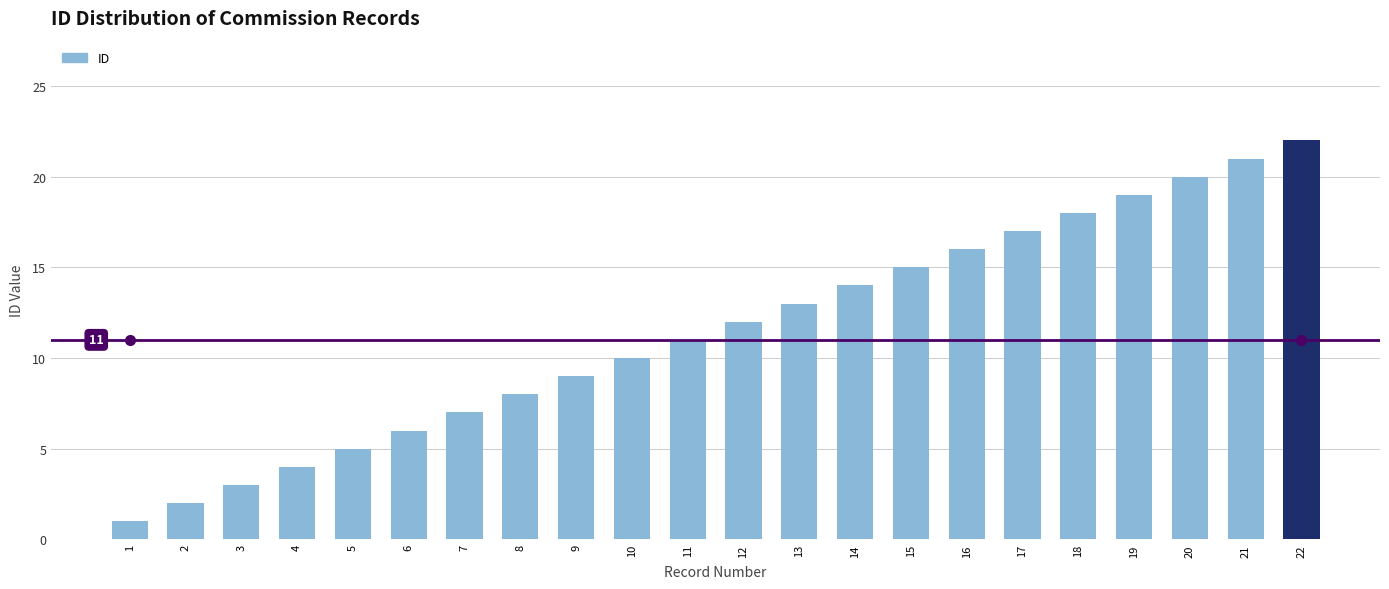

The chart shows a value of 10 at 10. True or false?

True